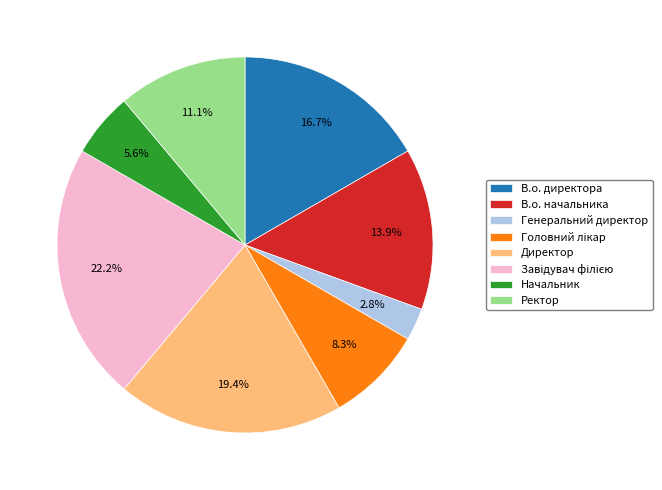

Is the sum of Генеральний директор and В.о. начальника greater than half?

No